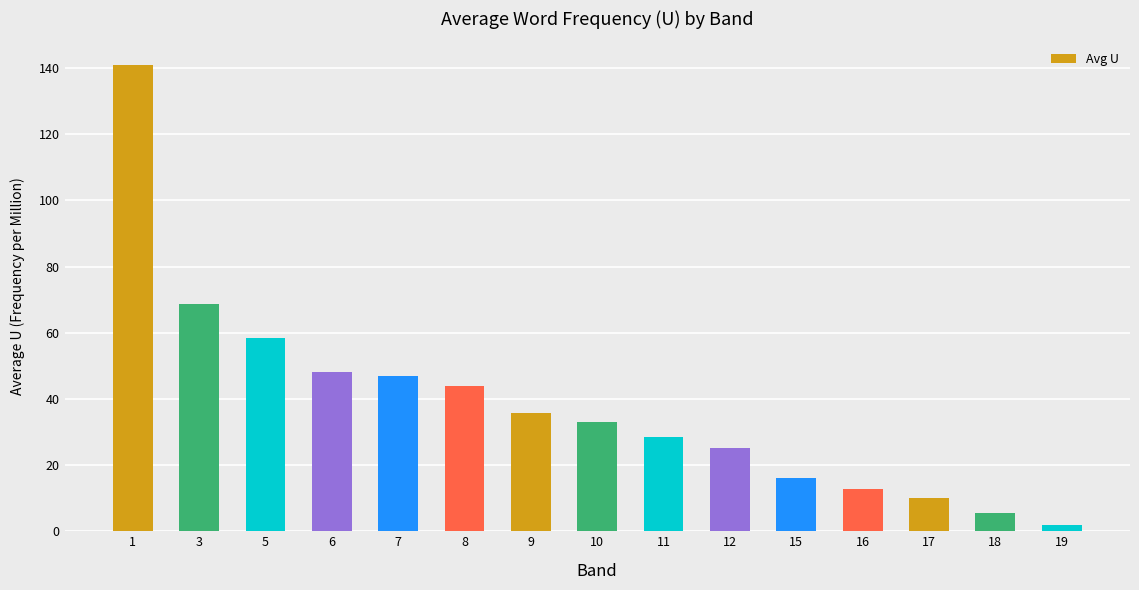

How many data points are less than 33?

7